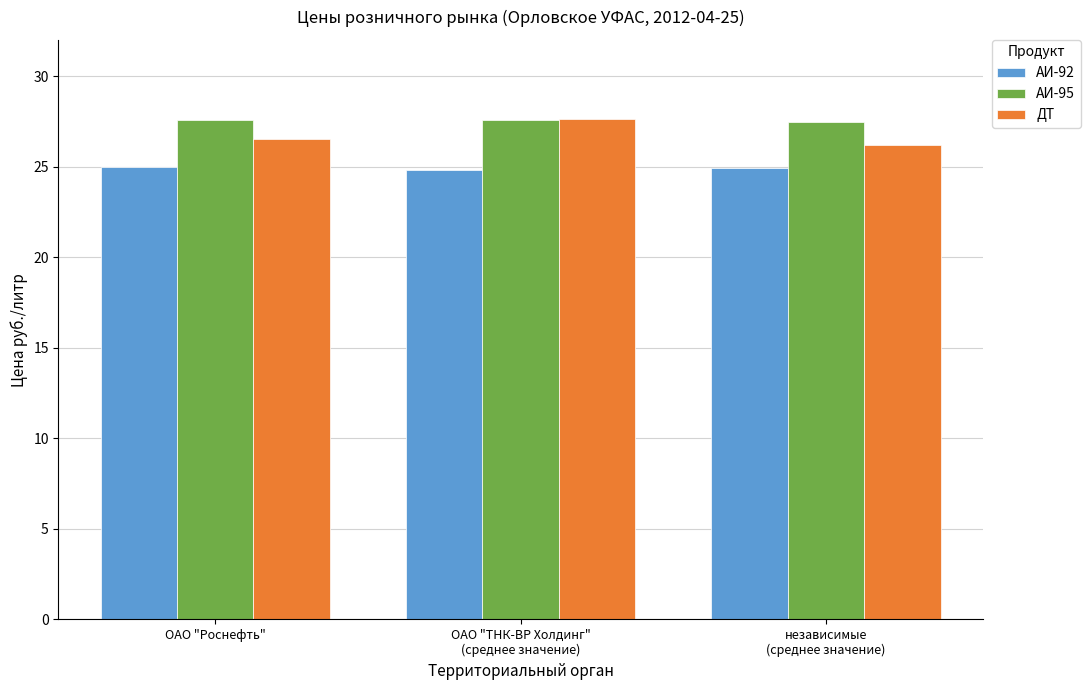

What is the label of the 1st bar from the right?

независимые
(среднее значение)